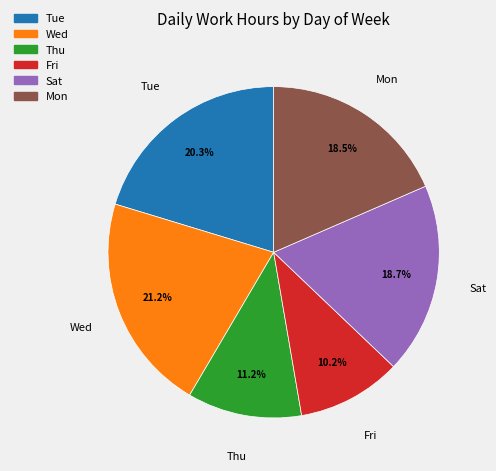

Is there any slice that represents more than half of the pie?

No